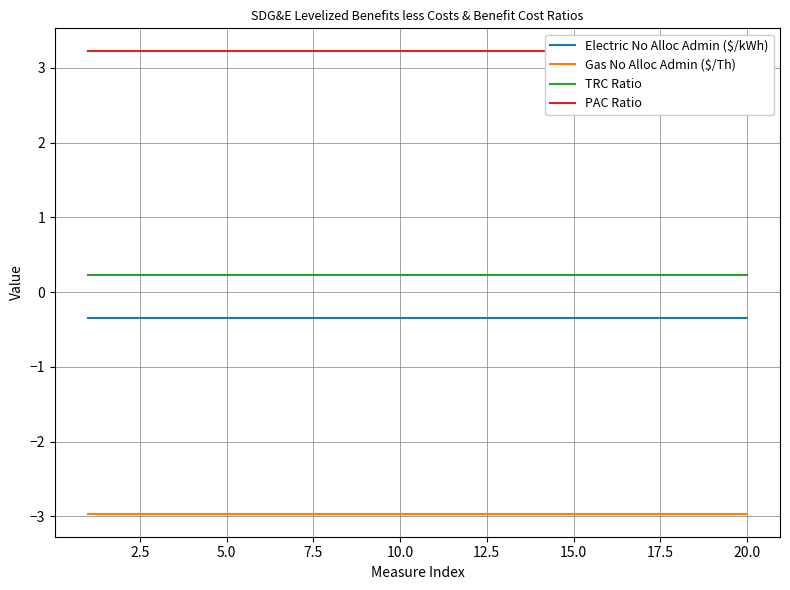

How many categories are shown in the chart?

20